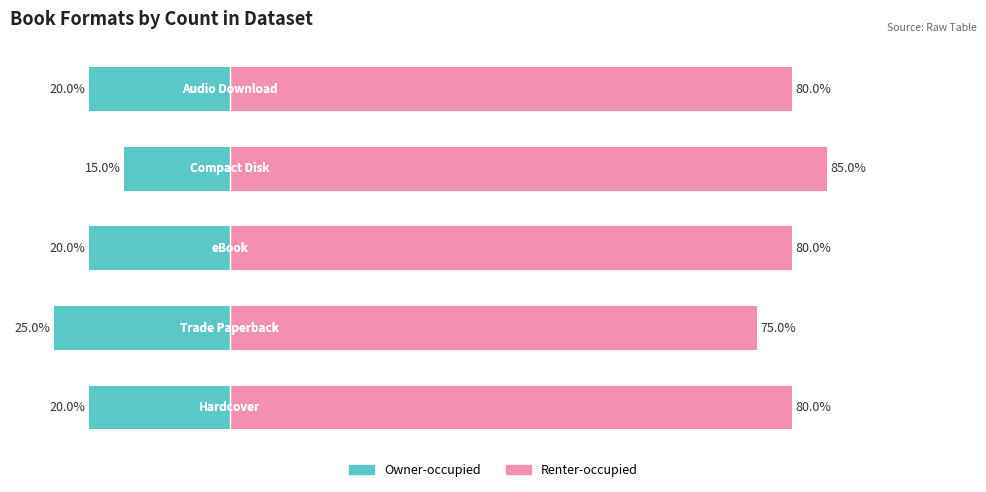

Which series has the largest total across all categories?

Renter-occupied